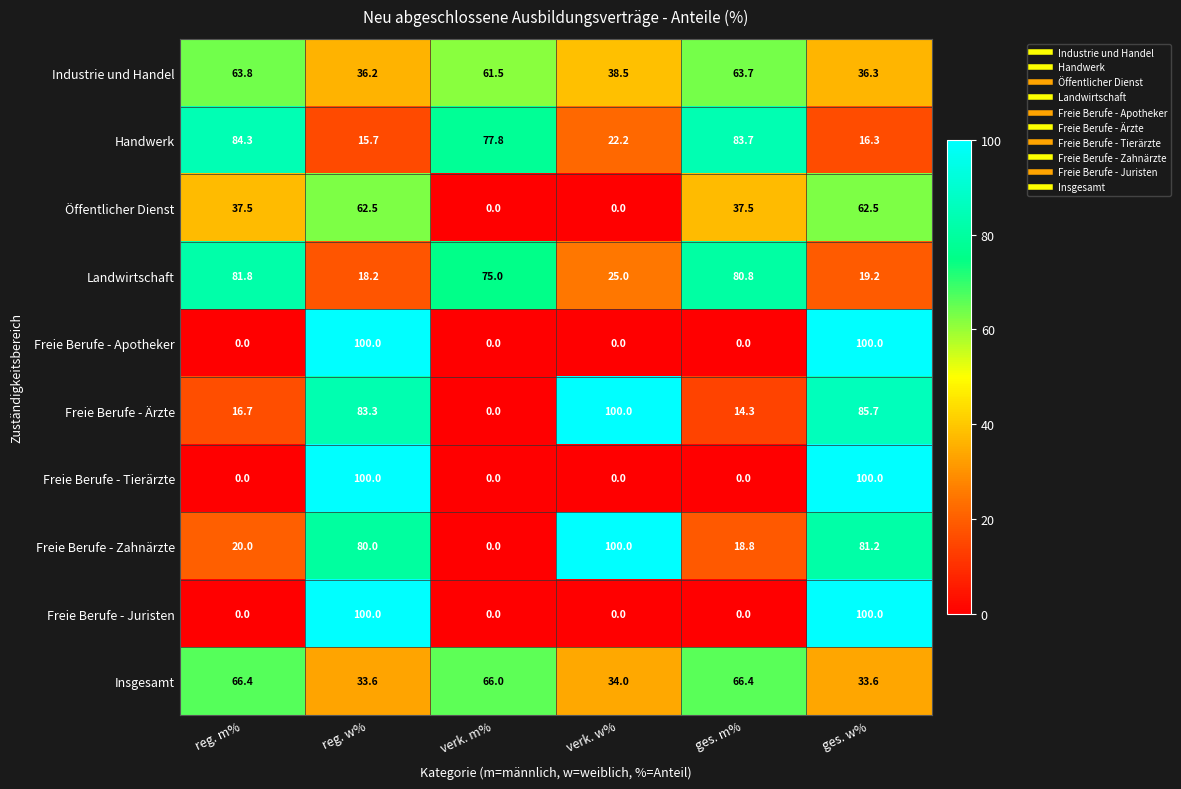

How many categories are shown in the chart?

6